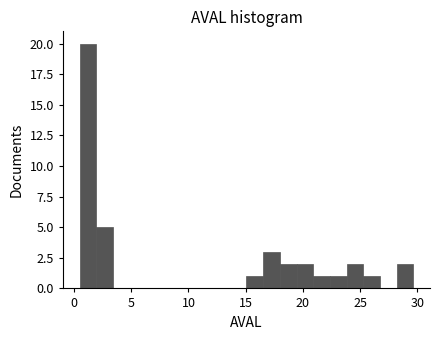

Around what value on the x-axis is the tallest bar? Give the approximate position of its centre, as read against the axis.

1.0